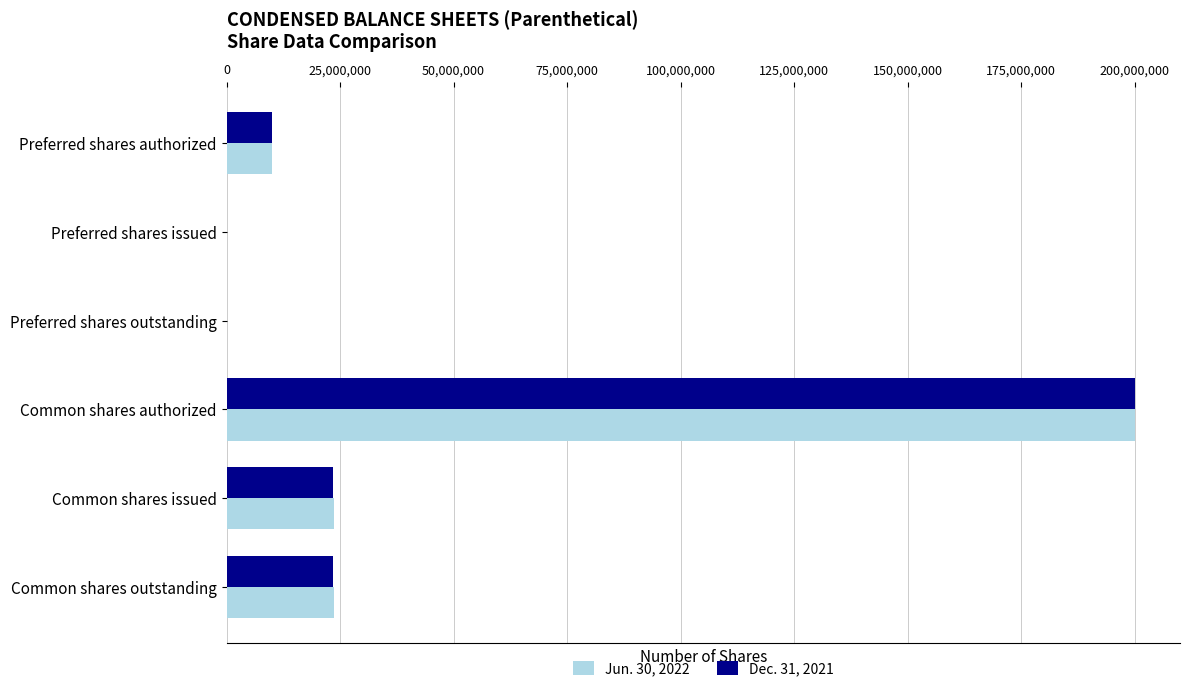

How many data points does each series have?

6